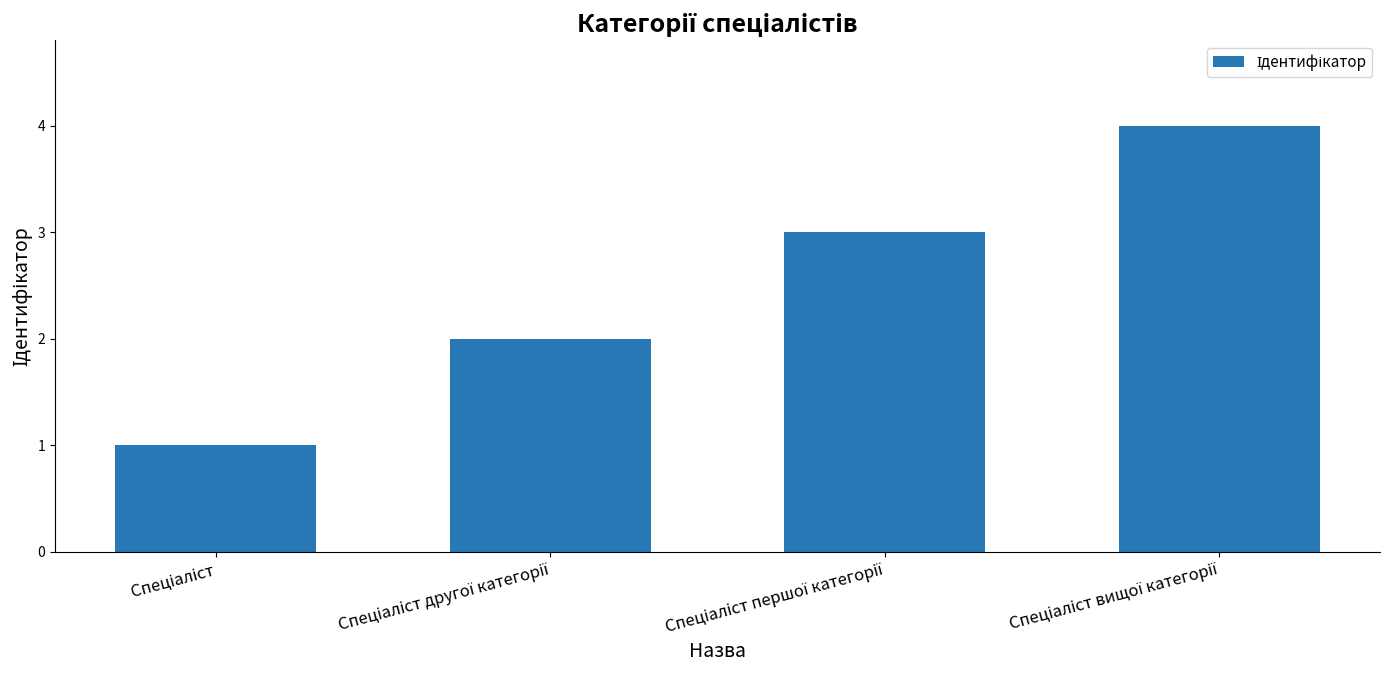

How many bars are there in total?

4